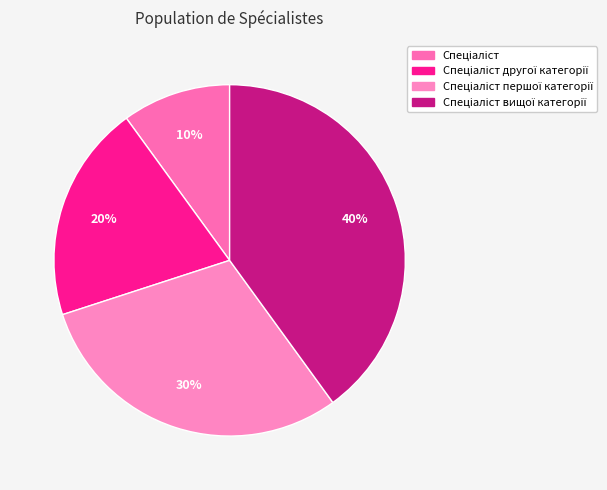

How many slices are in this pie chart?

4